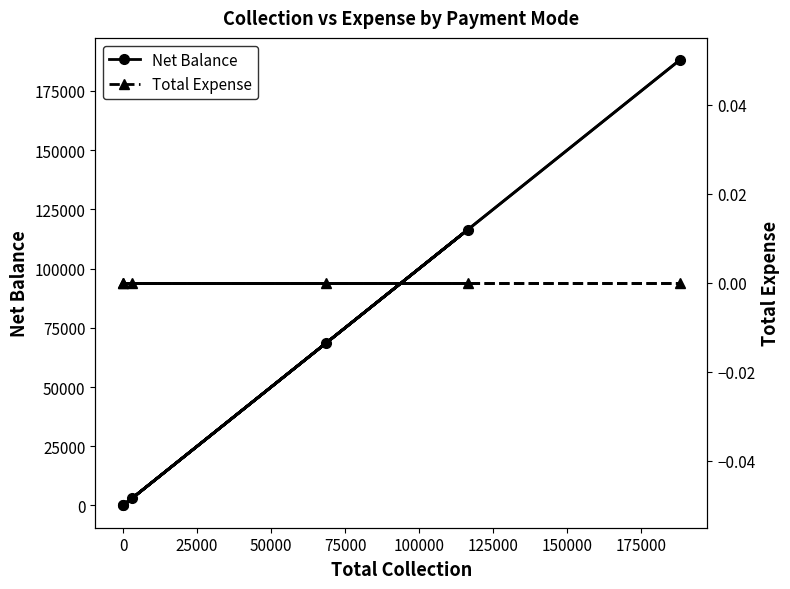

True or false: Linear (Net Balance) has more than 1 interior local peaks.

False